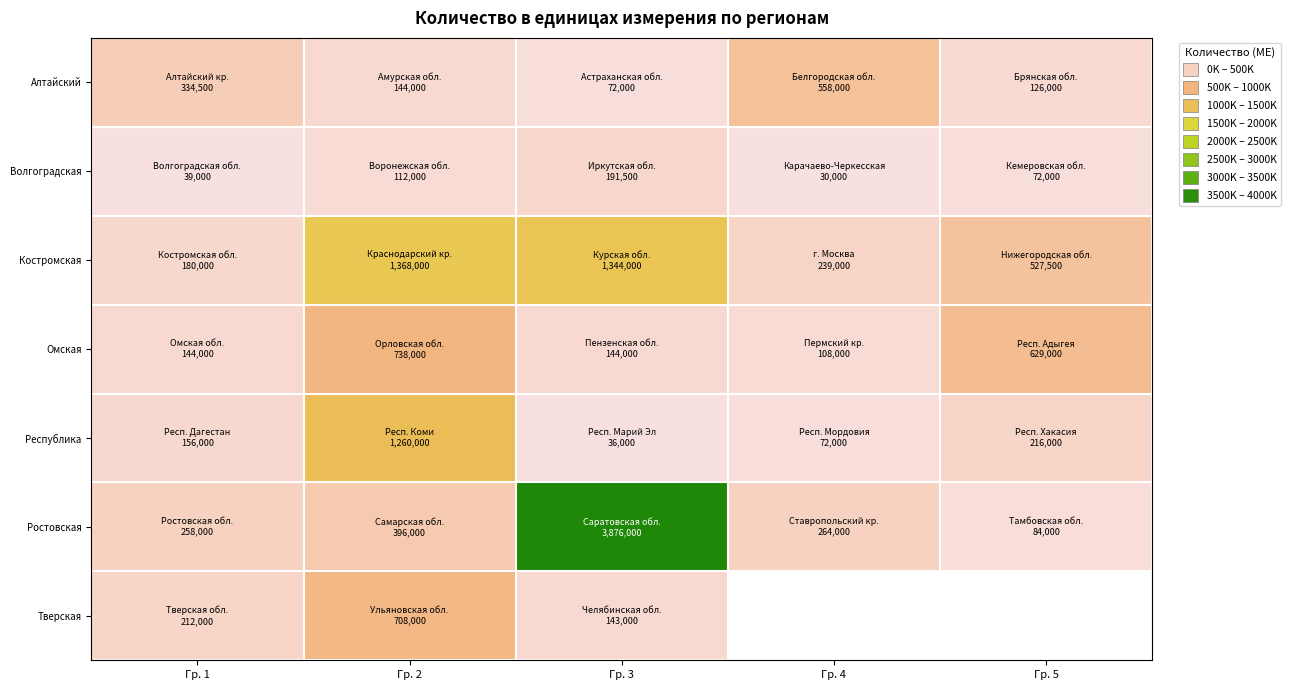

What is the average value of the Алтайский series?

246900.0